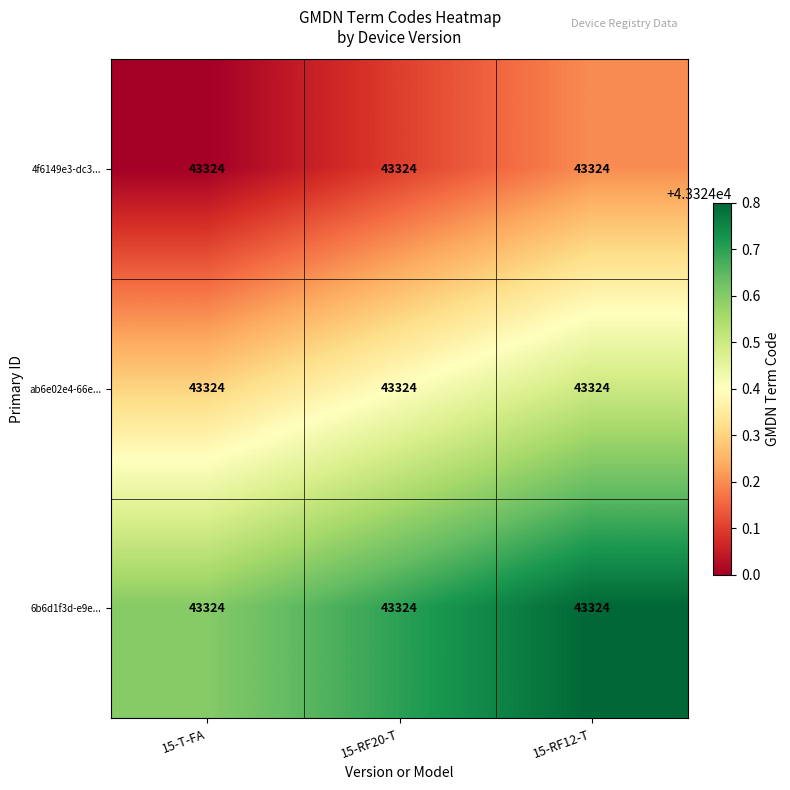

Reading right to left, what are all the values shown in this chart?

4f6149e3-dc3...: 15-RF12-T=43324.0	15-RF20-T=43324.0	15-T-FA=43324.0
ab6e02e4-66e...: 15-RF12-T=43324.0	15-RF20-T=43324.0	15-T-FA=43324.0
6b6d1f3d-e9e...: 15-RF12-T=43324.0	15-RF20-T=43324.0	15-T-FA=43324.0